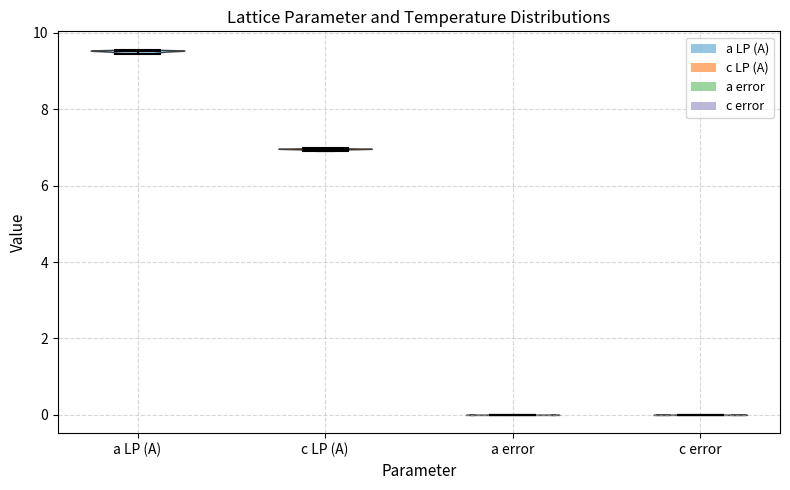

Reading left to right, read every violin against the y-axis: where its median line is, and the lowest and highest points it reaches. The values are not printed on the chart, so give them approximately, as read against the axis.

a LP (A): median line 9.6, lowest point 9.4, highest point 9.6
c LP (A): median line 7.0, lowest point 7.0, highest point 7.0
a error: median line 0.0, lowest point 0.0, highest point 0.0
c error: median line 0.0, lowest point 0.0, highest point 0.0